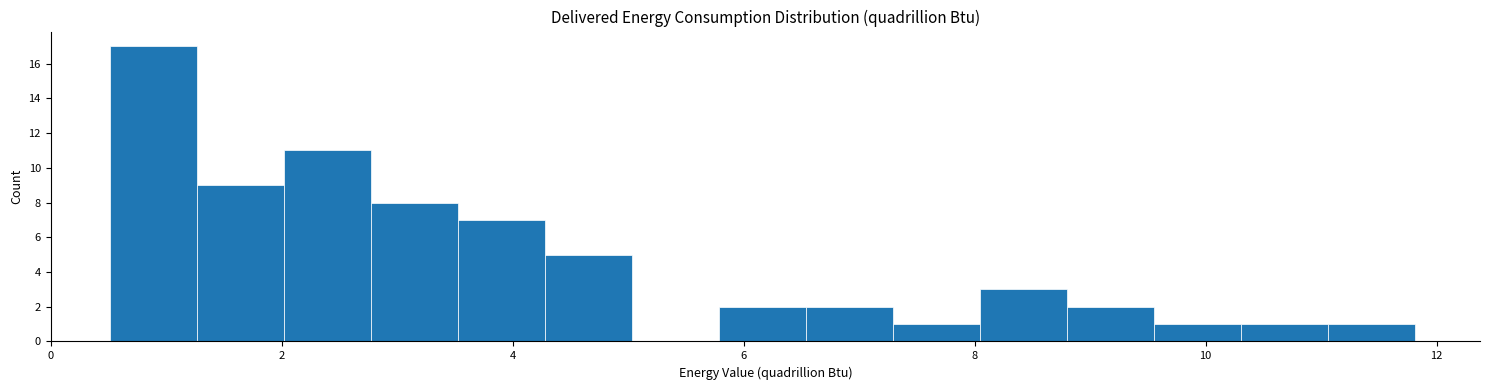

Read against the x-axis, roughly where is the centre of the tallest bar?

0.8